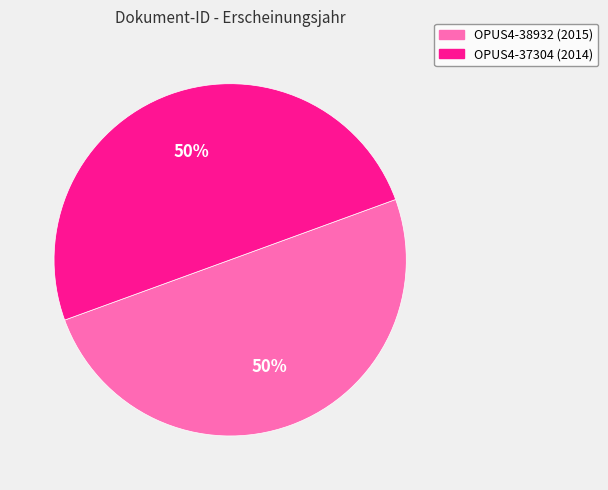

Approximately how many times larger is the value at OPUS4-37304 compared to OPUS4-38932?

1.0